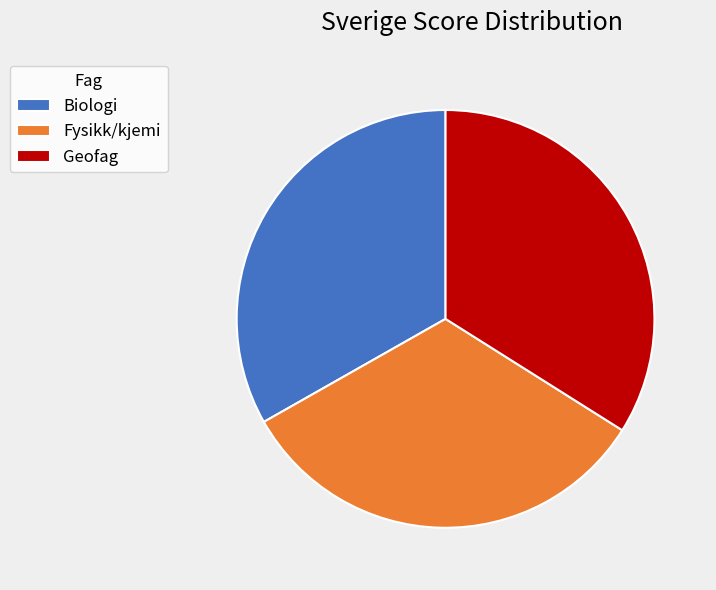

What is the largest slice in the pie chart?

Geofag